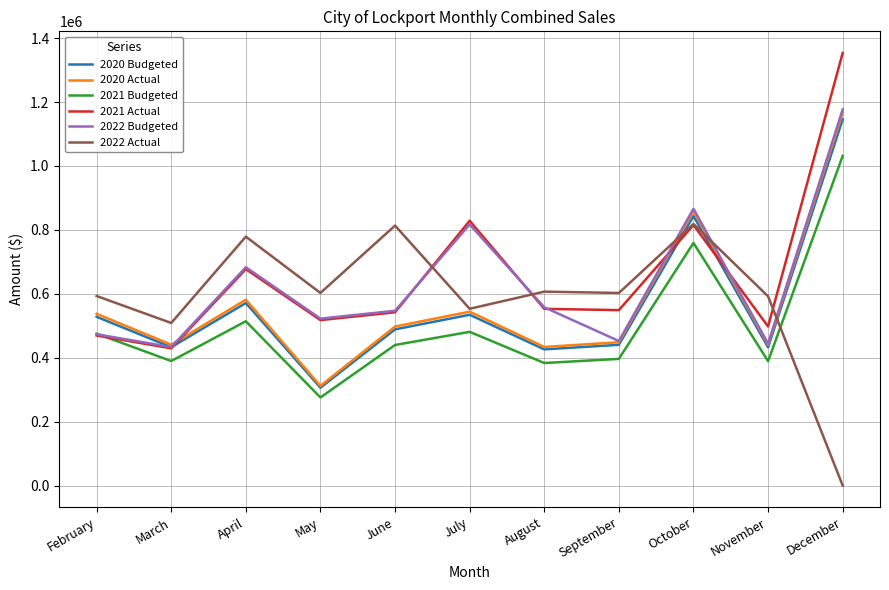

How many values in the 2022 Actual series are below 602555?

5